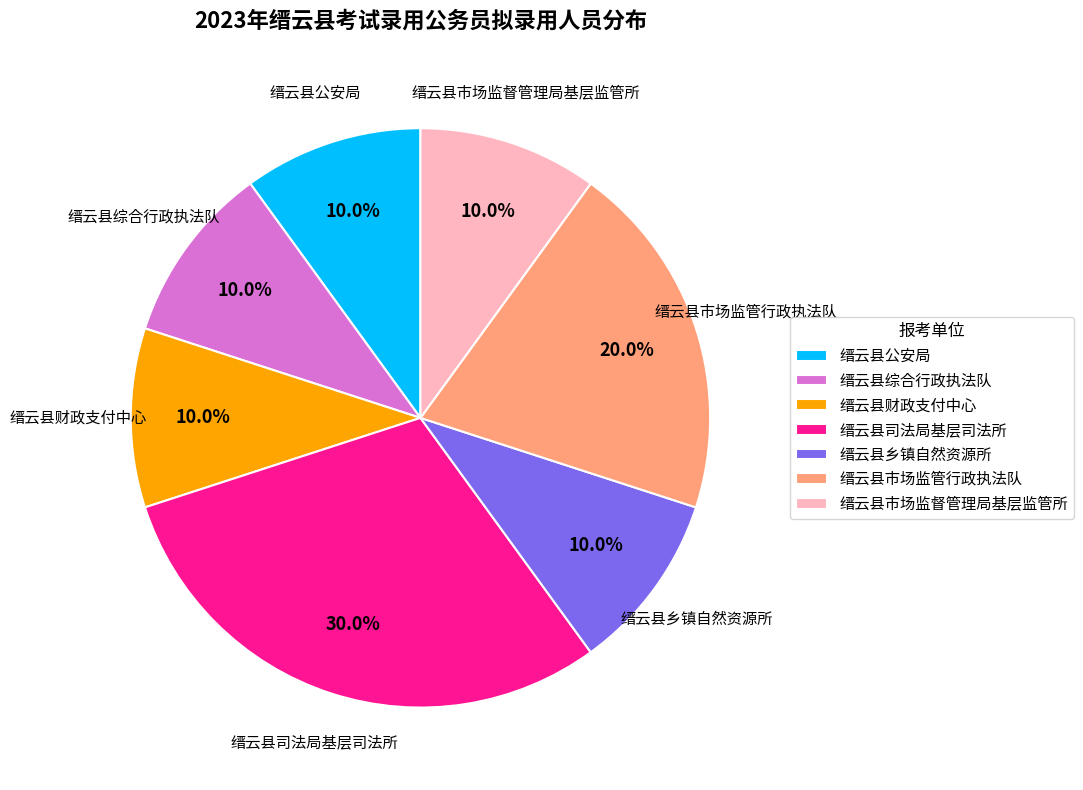

To the nearest percent, what percentage of the pie is 缙云县市场监督管理局基层监管所?

10%